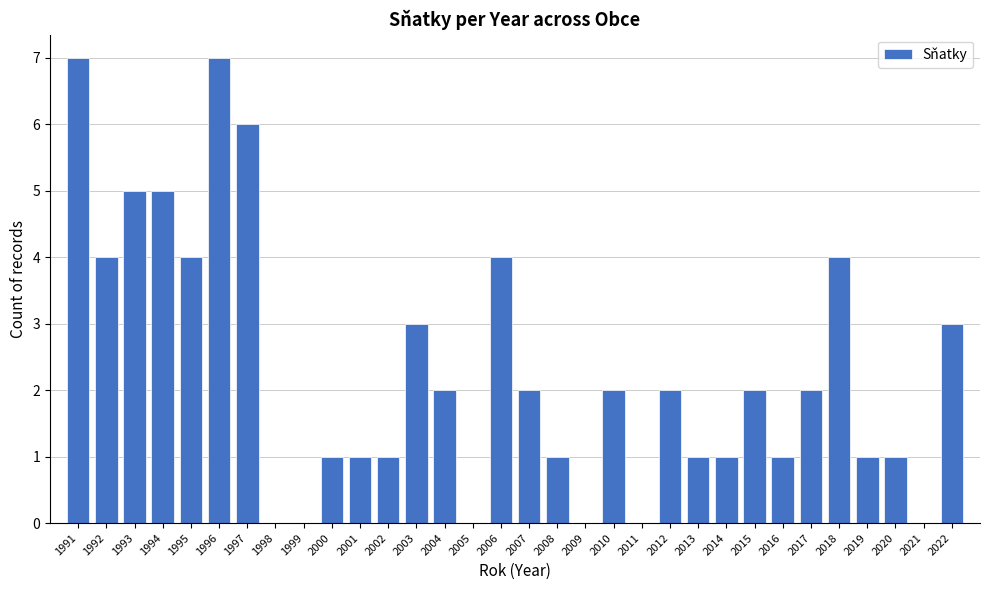

The value at 2006 is 4. True or false?

True